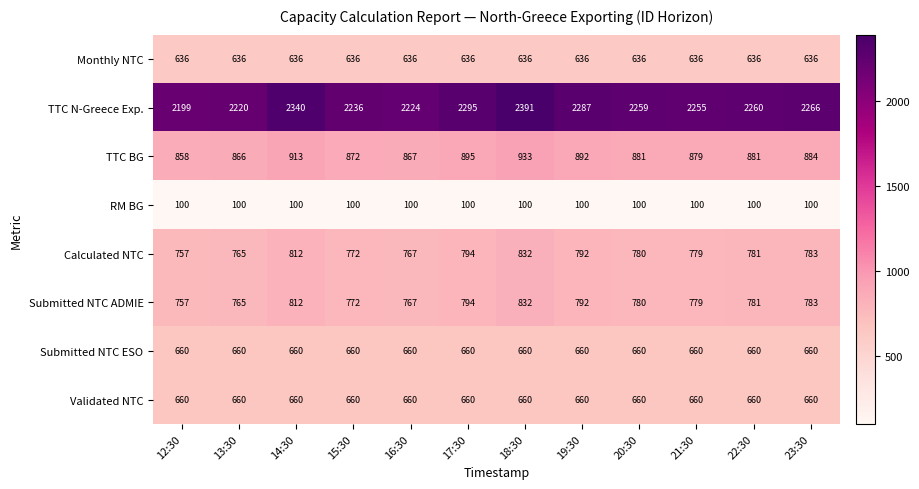

Rank the categories by TTC N-Greece Exp. value from highest to lowest.

18:30, 14:30, 17:30, 19:30, 23:30, 22:30, 20:30, 21:30, 15:30, 16:30, 13:30, 12:30